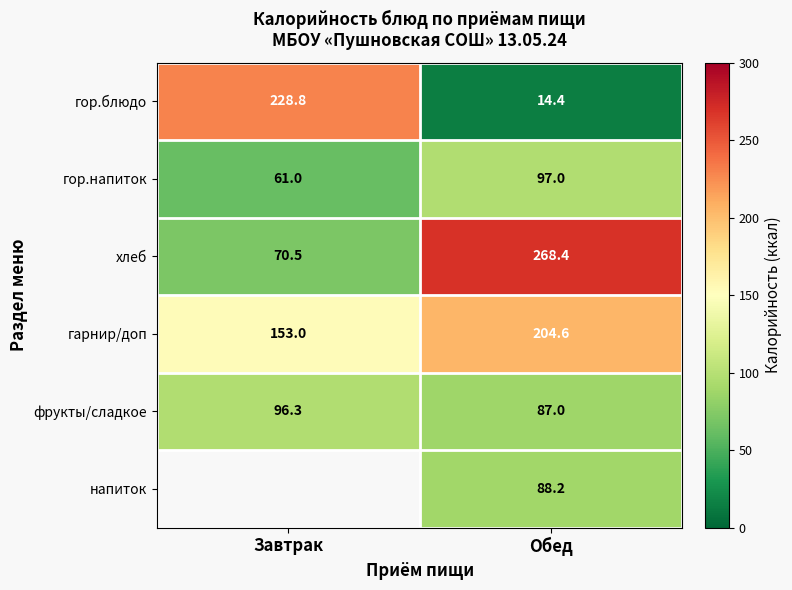

Where does the гарнир/доп series first go above 204?

Обед